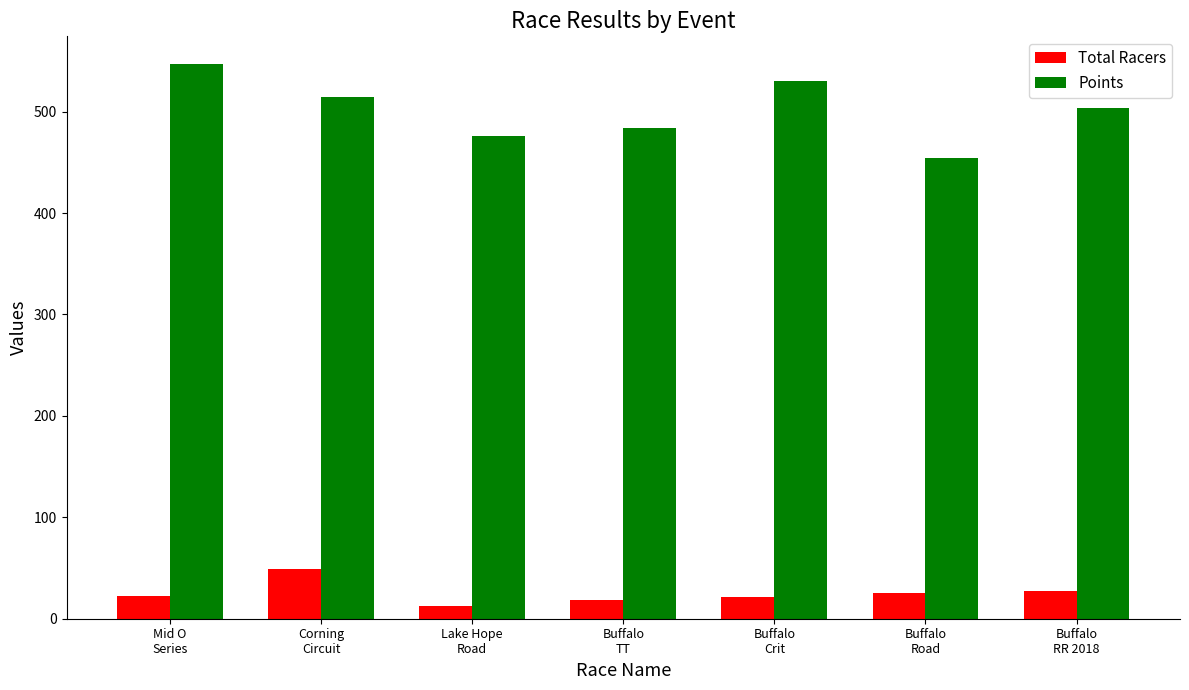

What is the average value of the Total Racers series?

25.0